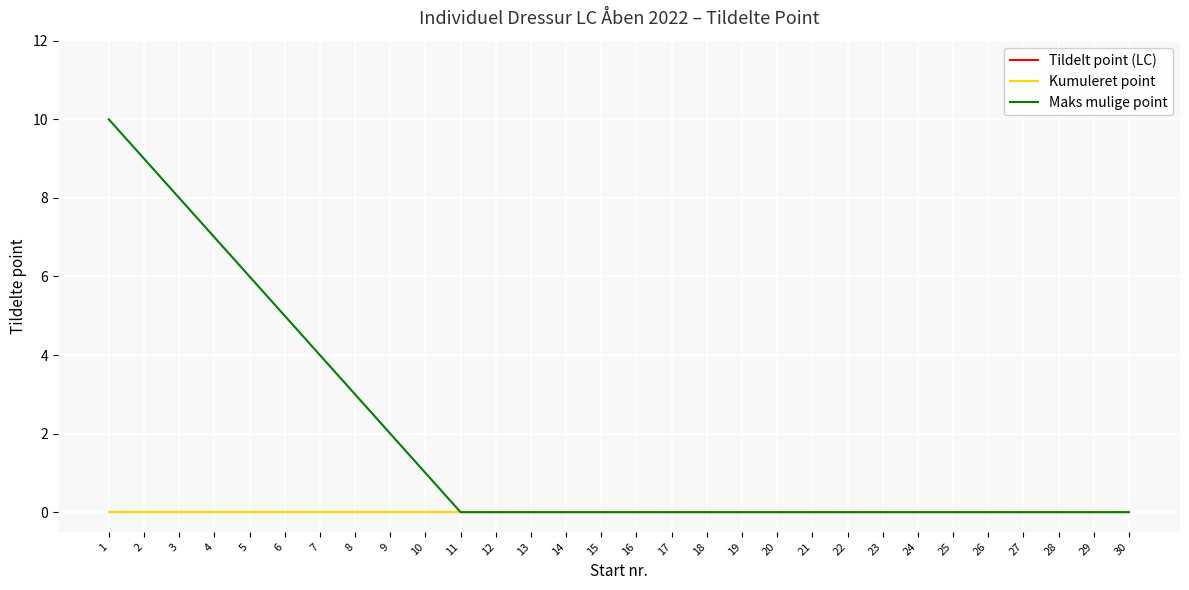

At how many categories does at least one series exceed 5?

5